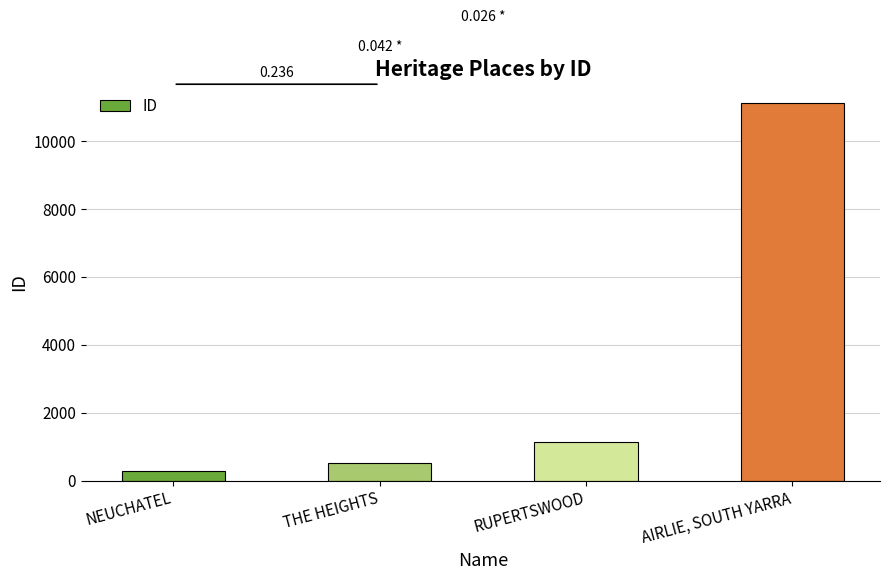

Rank the categories by value from highest to lowest.

AIRLIE, SOUTH YARRA, RUPERTSWOOD, THE HEIGHTS, NEUCHATEL